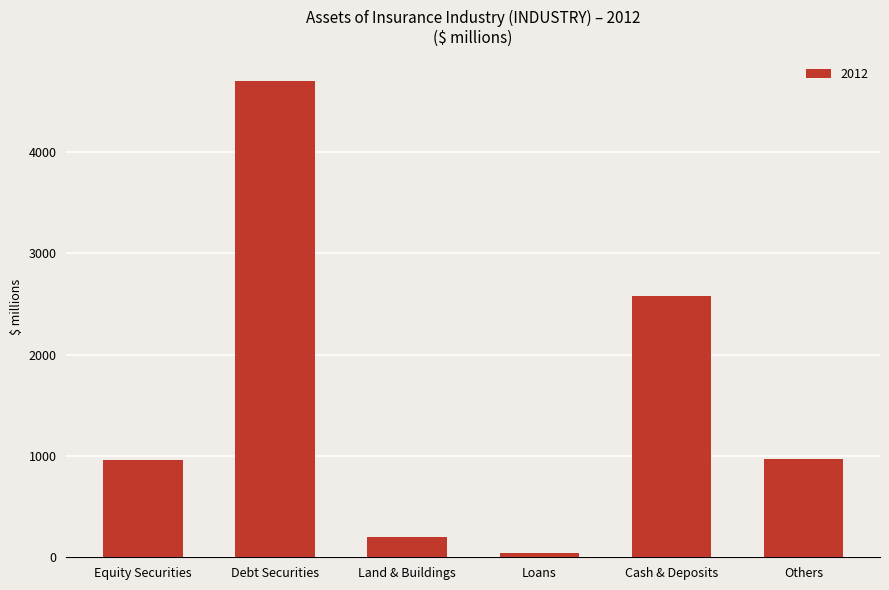

What is the difference between the maximum and minimum values?

4663.6